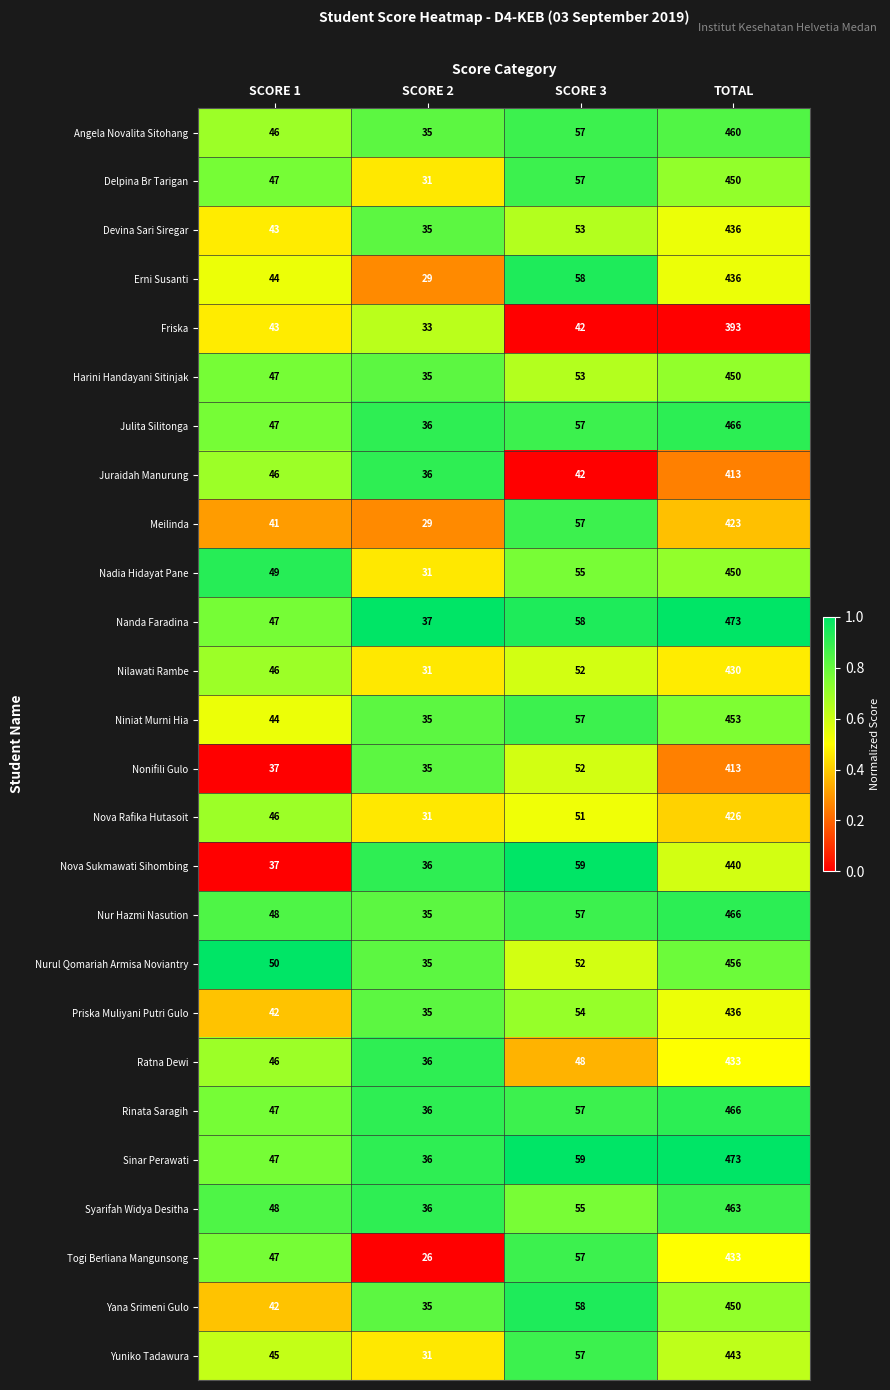

Which series has the widest spread of values?

Sinar Perawati